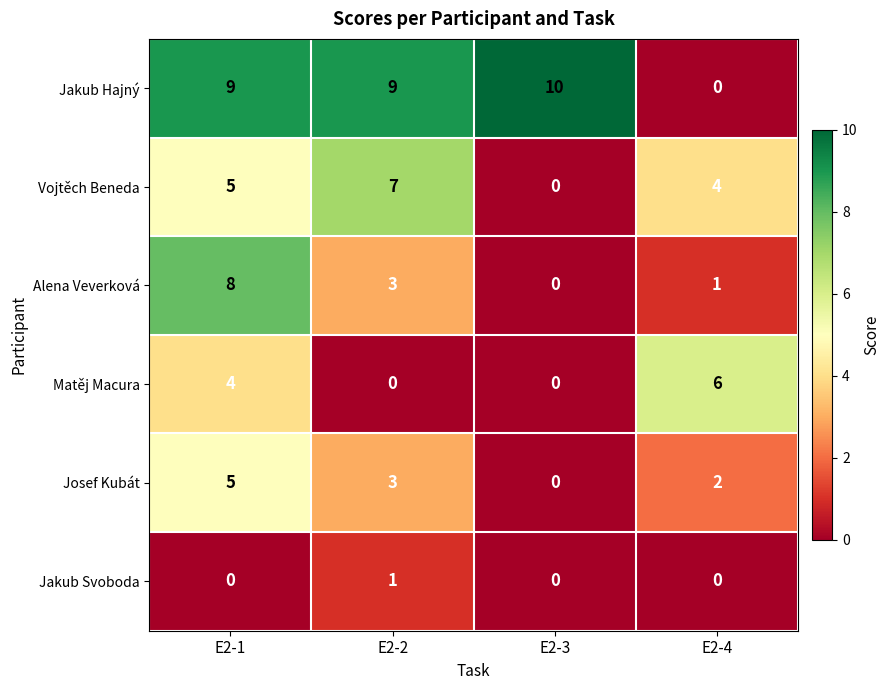

Which series changed the most between E2-2 and E2-4?

Jakub Hajný